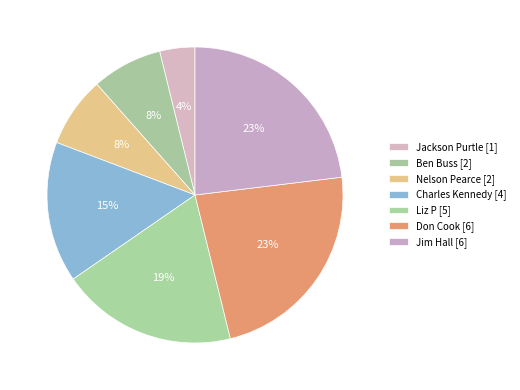

Count the number of slices in the pie.

7